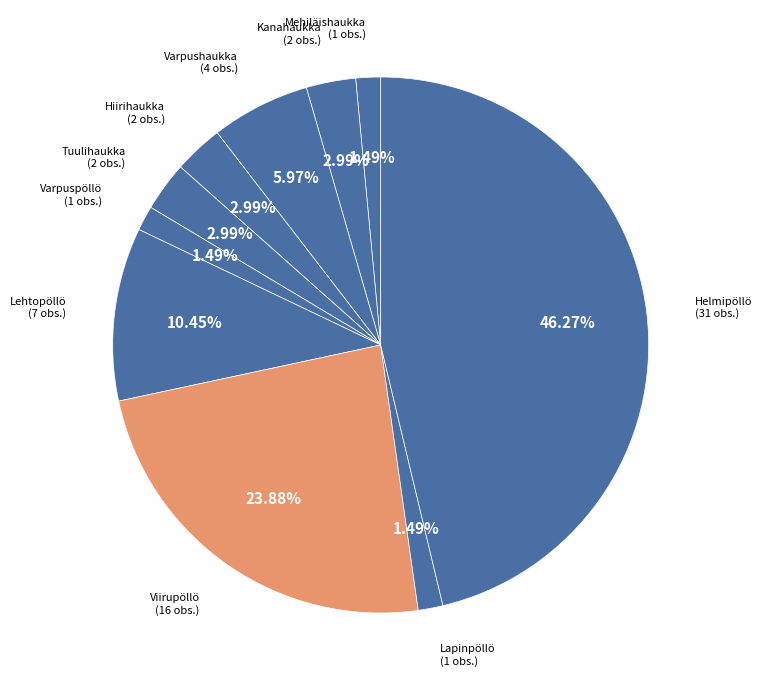

To the nearest percent, what is the average slice percentage?

10%